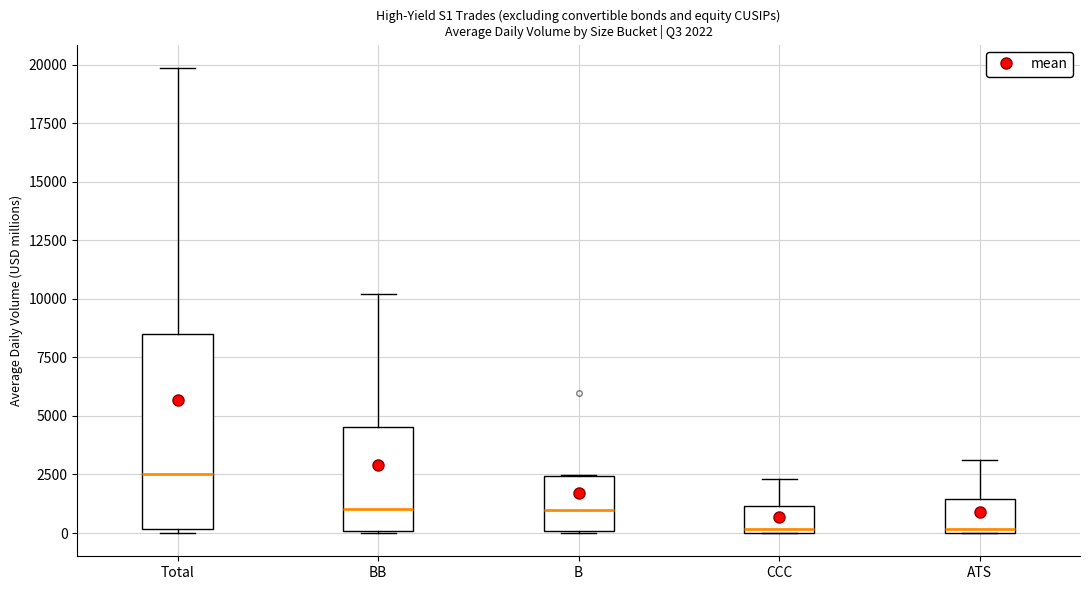

Comparing the boxes themselves (not the whiskers), which one is the tallest?

Total